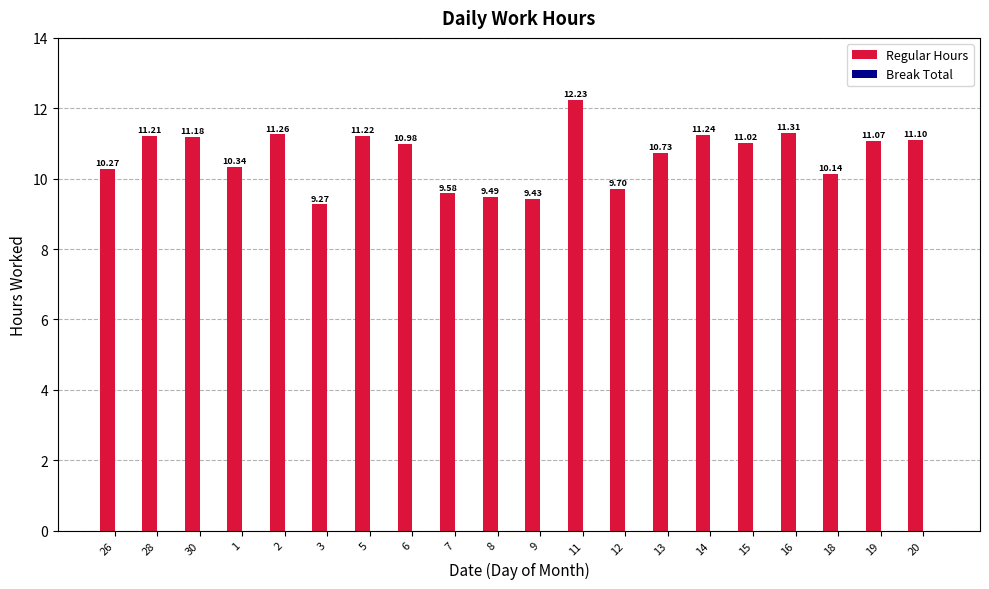

What is the difference between the values at 14 and 6?

0.3